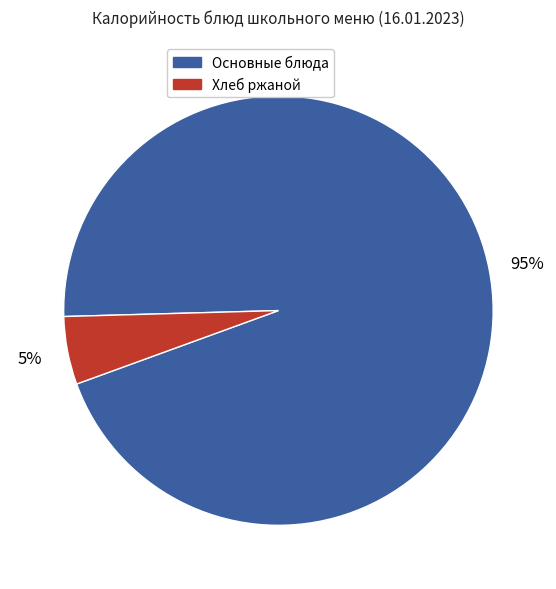

To the nearest percent, what is the average slice percentage?

50%